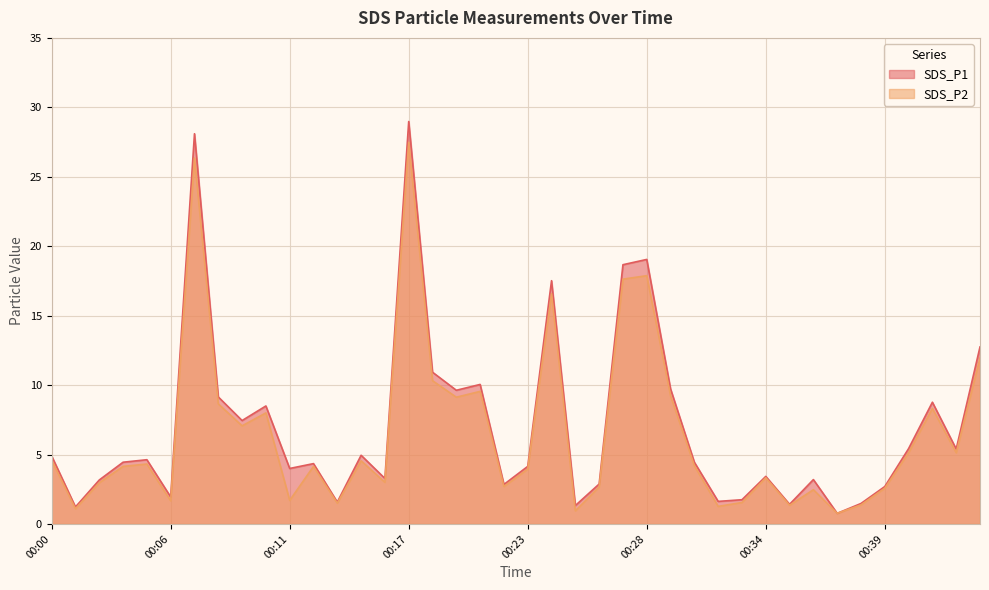

At how many categories does at least one series exceed 11?

6